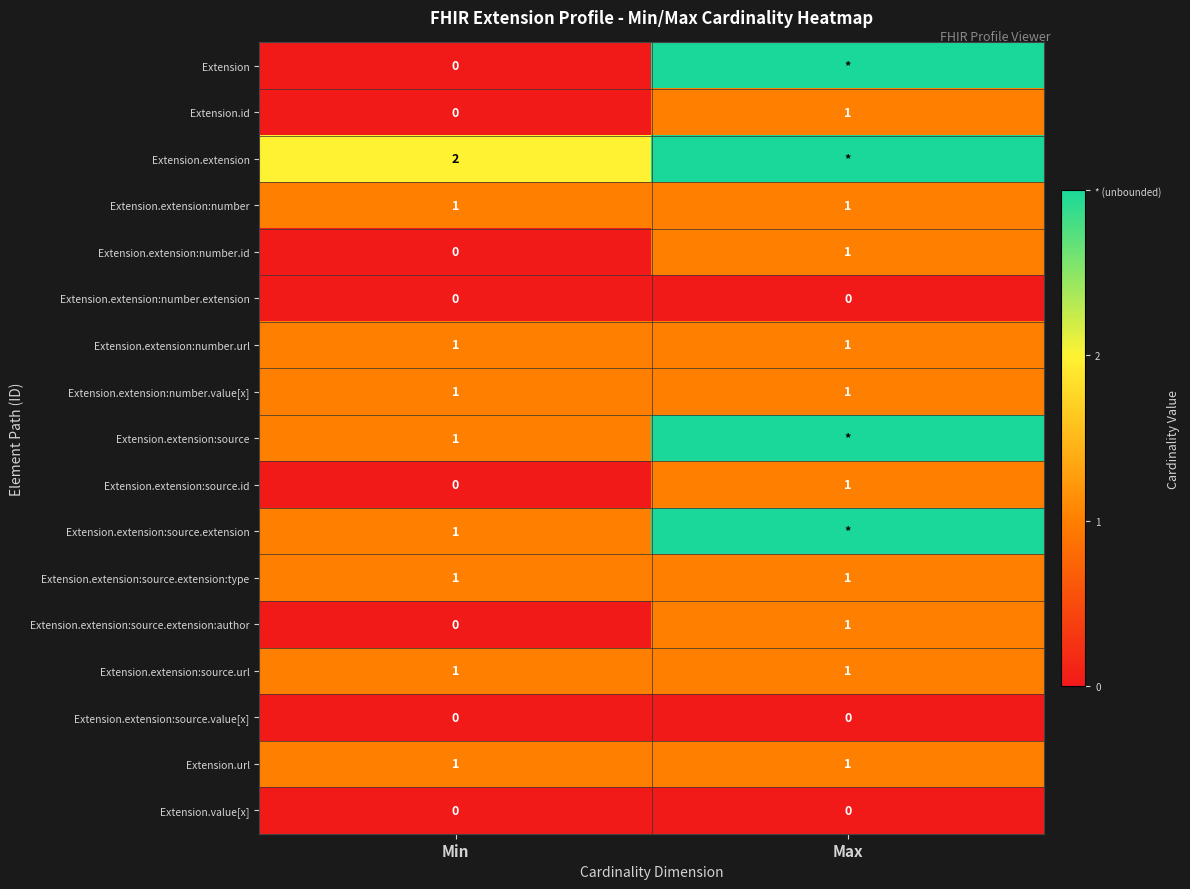

Is it true that Extension.url equals 1 at Min?

True